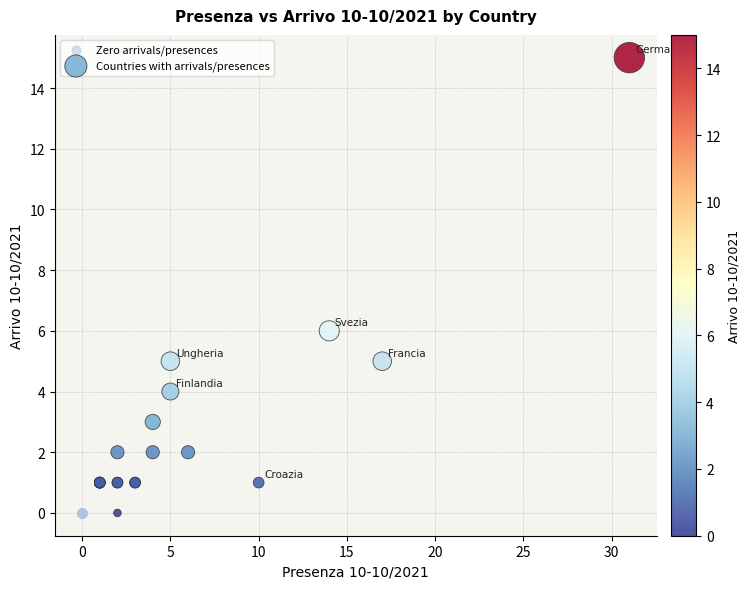

Which series reaches the maximum Y coordinate?

Countries with arrivals/presences